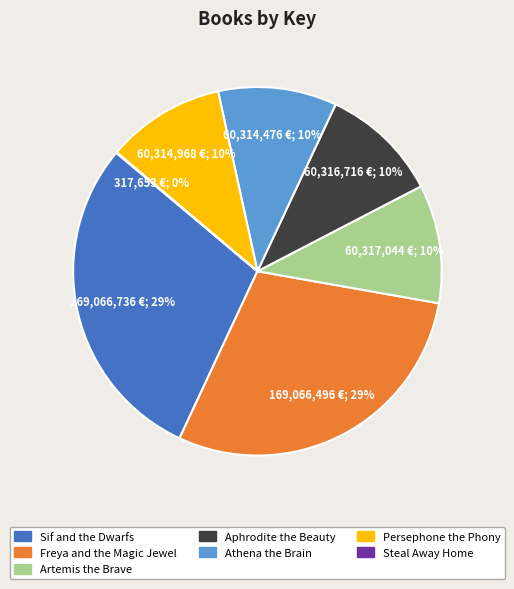

To the nearest percent, what is the average slice percentage?

14%